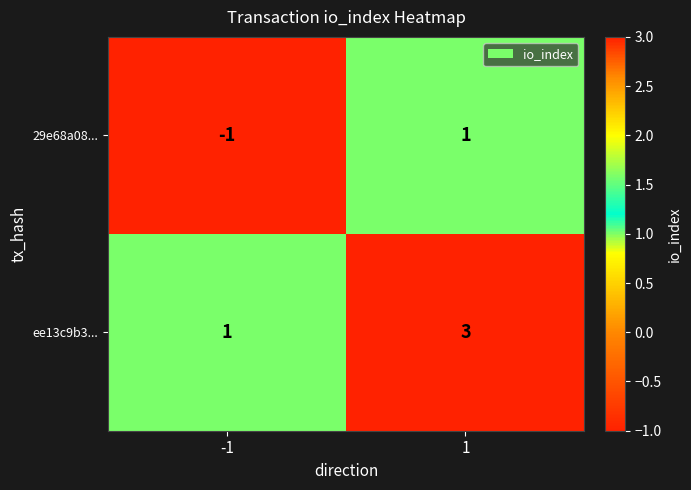

The value of 29e68a08... at 1 is 0. True or false?

False